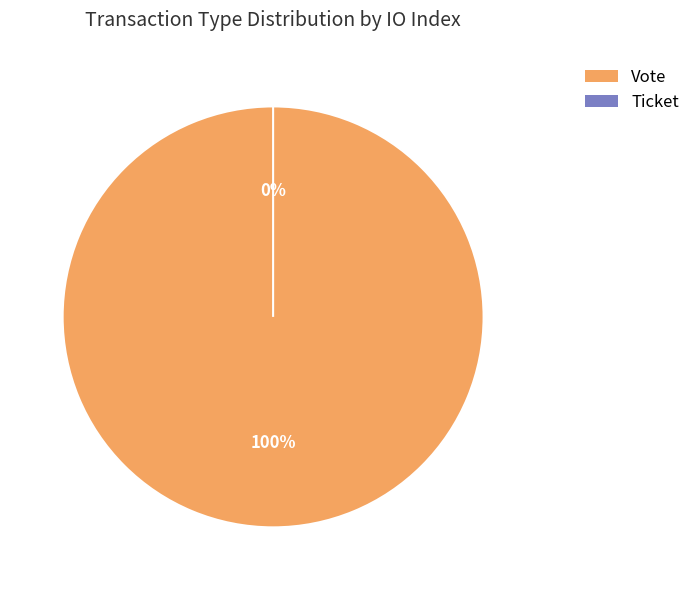

Which category has the biggest portion of the pie?

Vote